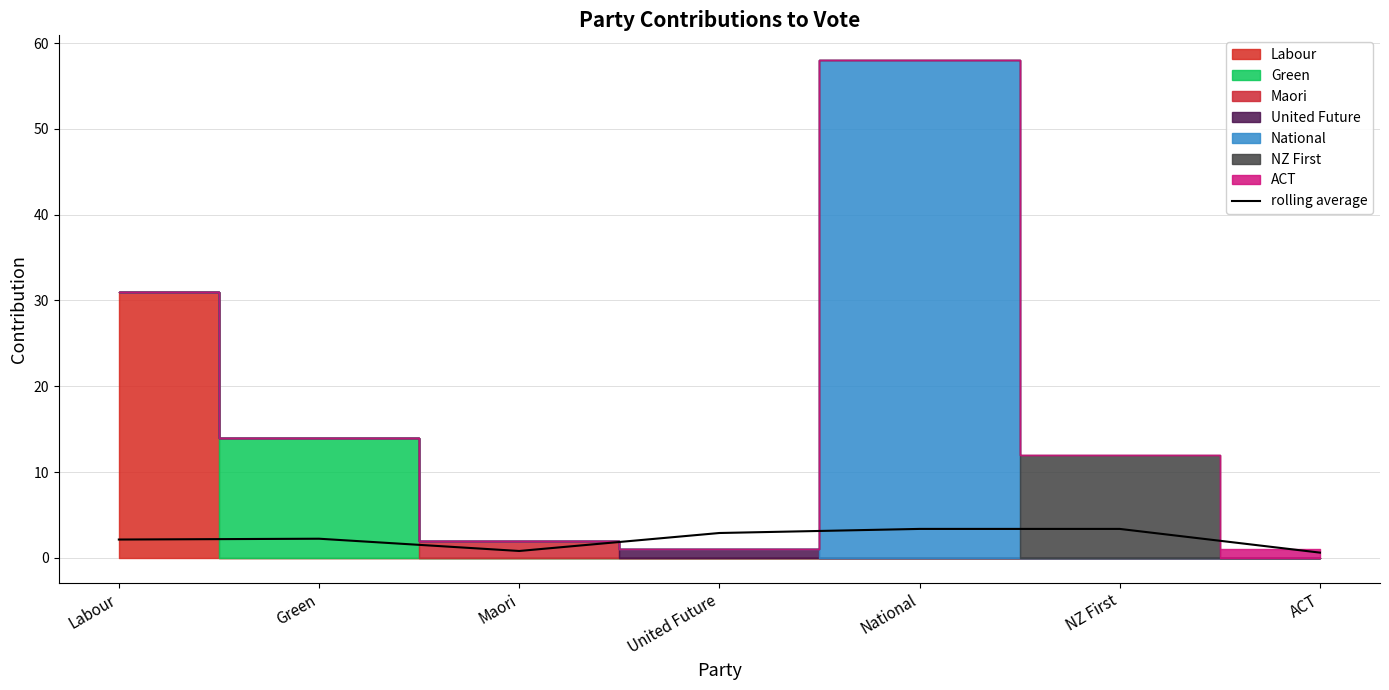

What is the label of the 7th point from the right?

Labour